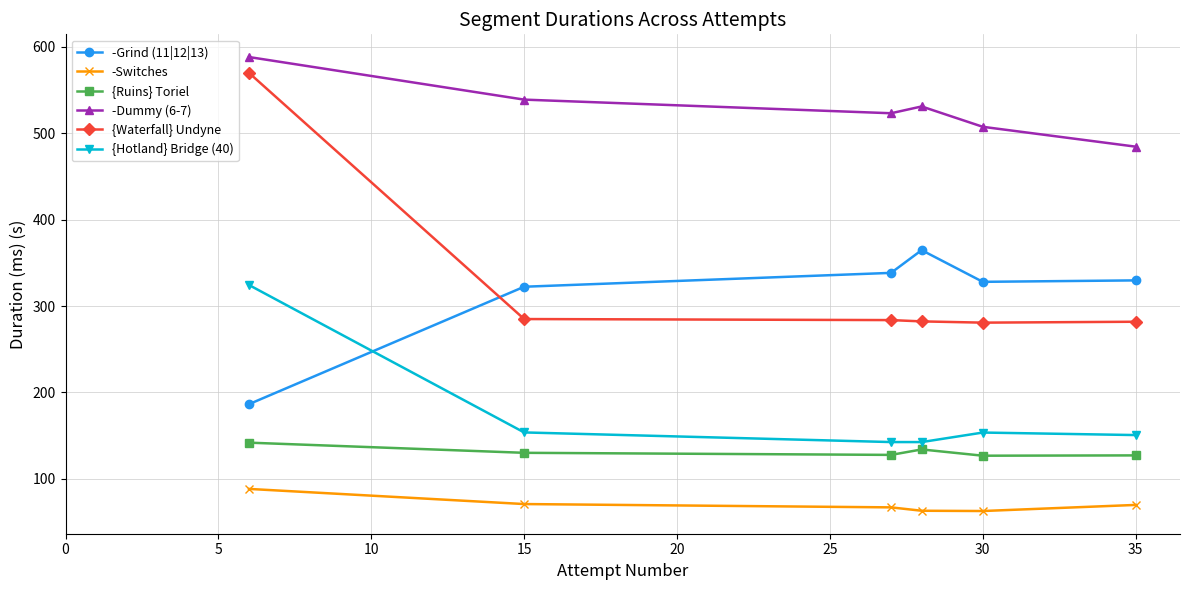

True or false: -Switches has more than 2 interior local peaks.

False